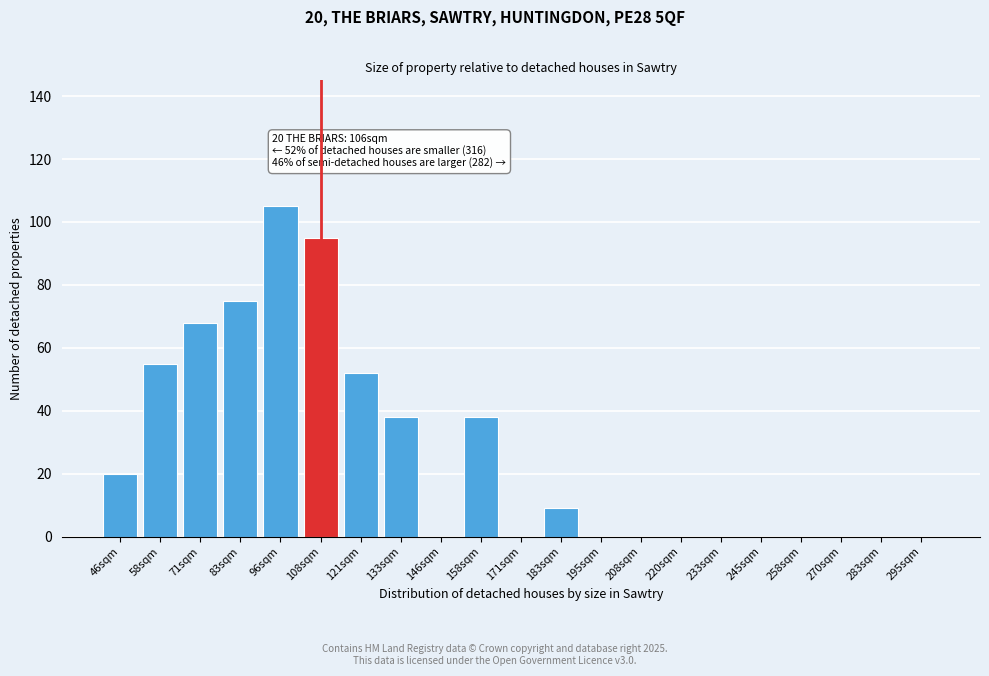

Reading right to left, what are all the values shown in this chart?

295sqm=0	283sqm=0	270sqm=0	258sqm=0	245sqm=0	233sqm=0	220sqm=0	208sqm=0	195sqm=0	183sqm=9	171sqm=0	158sqm=38	146sqm=0	133sqm=38	121sqm=52	108sqm=95	96sqm=105	83sqm=75	71sqm=68	58sqm=55	46sqm=20